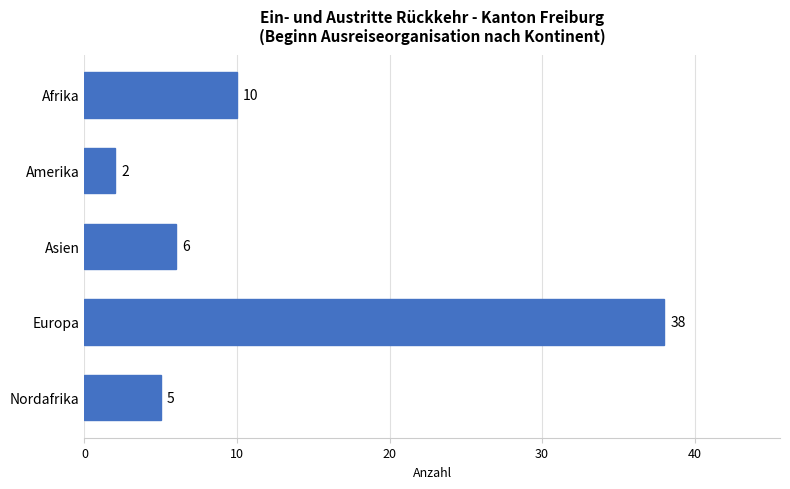

How many data points are less than 6?

2